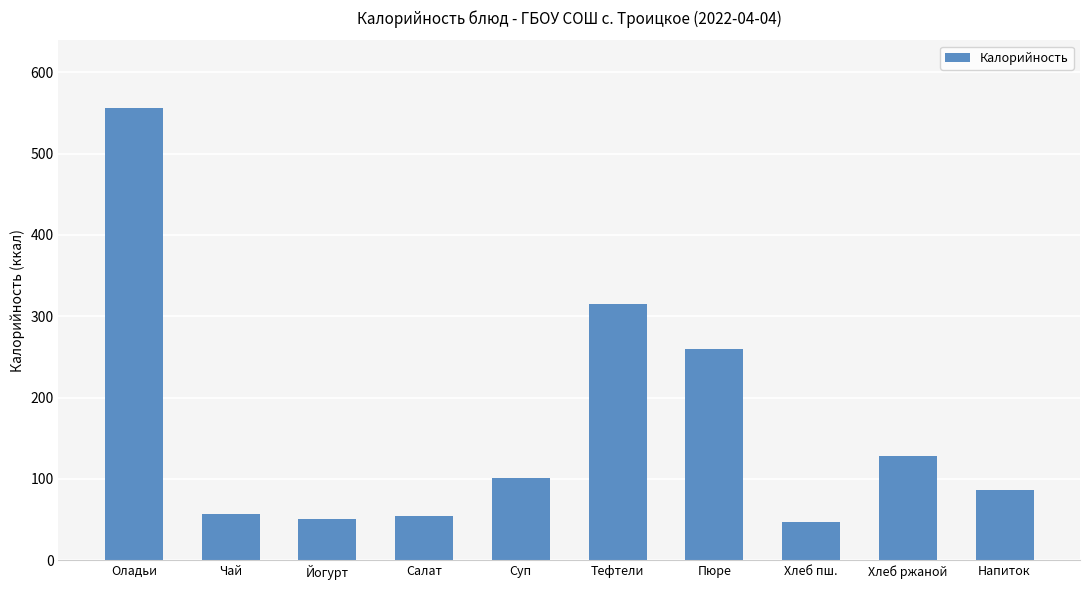

What is the average value?

165.6